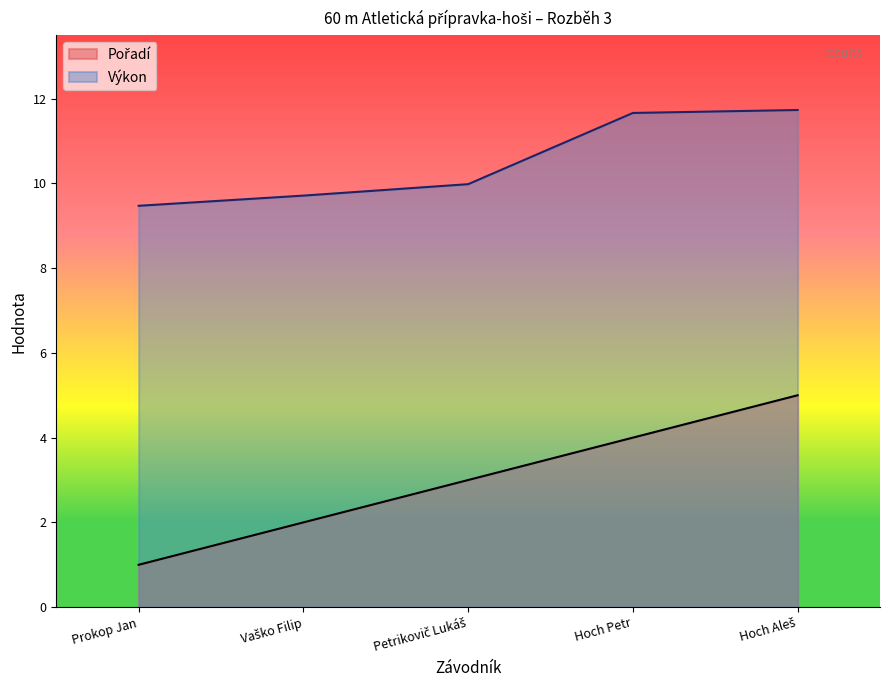

What is the label of the 4th point from the left?

Hoch Petr